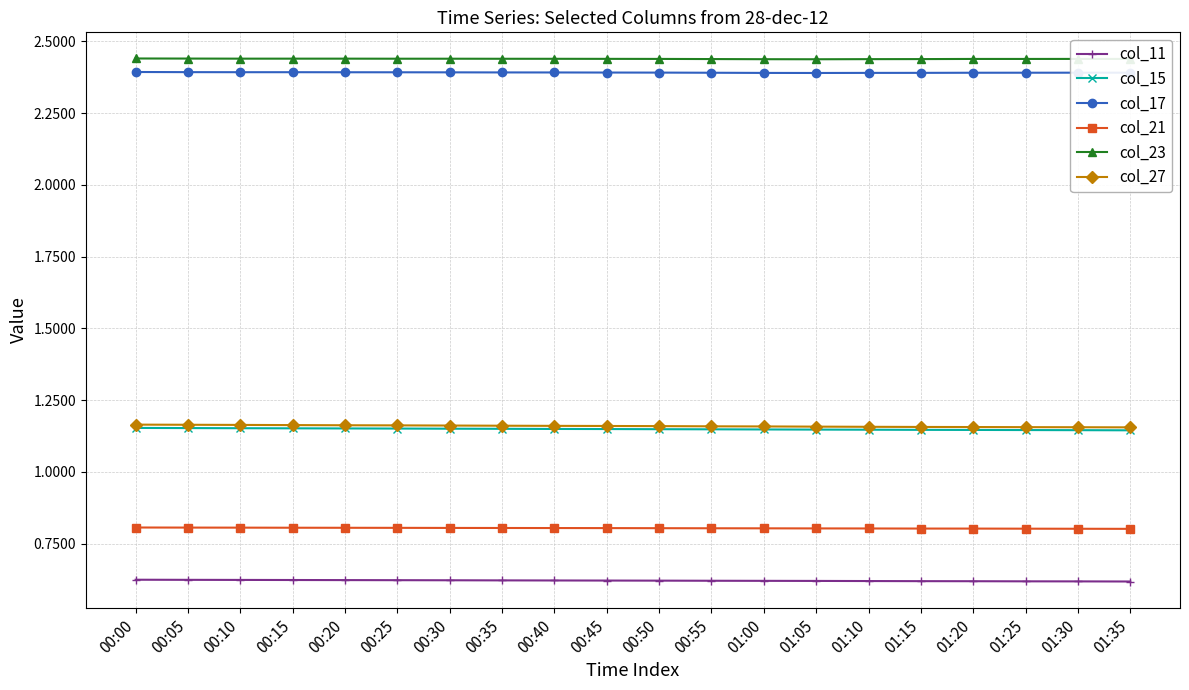

The col_17 series shows 2.4 at 00:00. True or false?

True